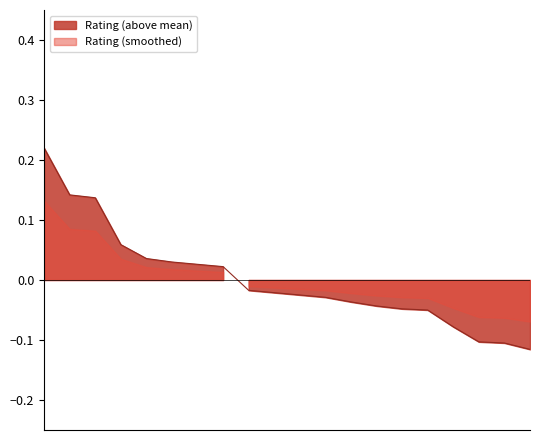

At which label does the data first exceed 0?

1